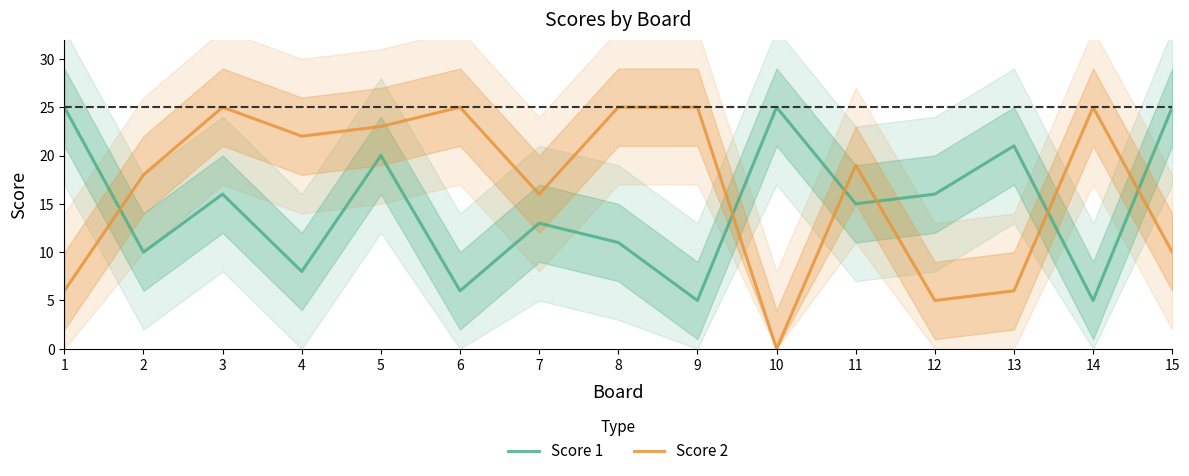

What is the sum of the Score 2 values at 6 and 3?

50